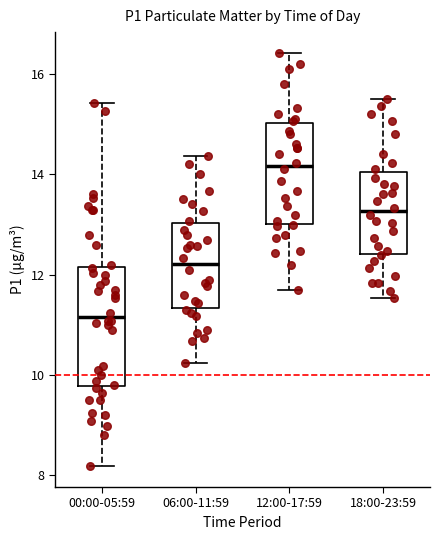

Where is the lower edge of the box for 06:00-11:59 on the y-axis? The values are not printed on the chart, so give them approximately, as read against the axis.

11.4